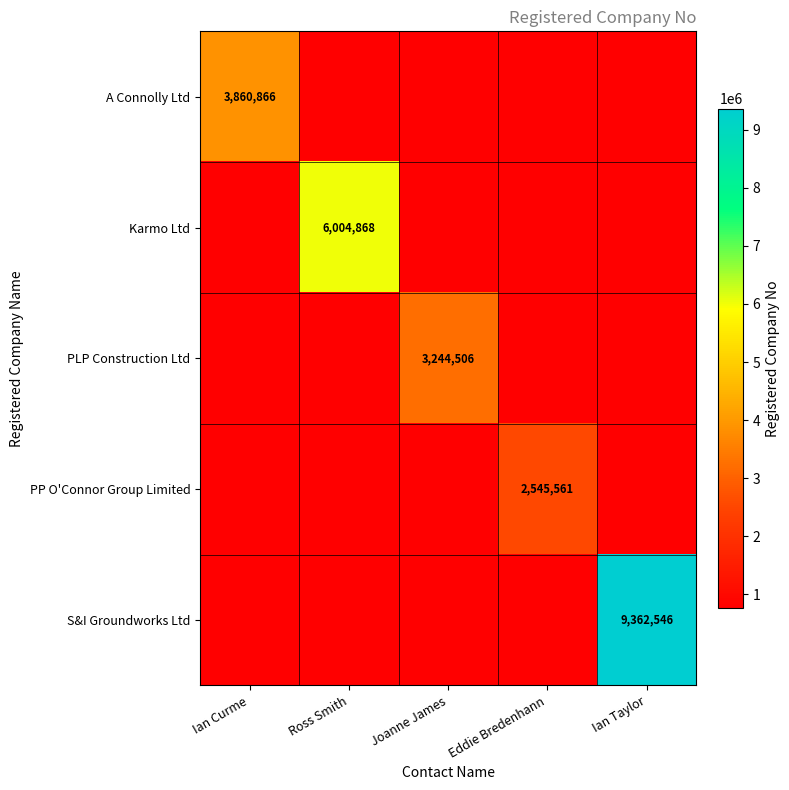

At which category is the sum across all series the highest?

Ian Taylor